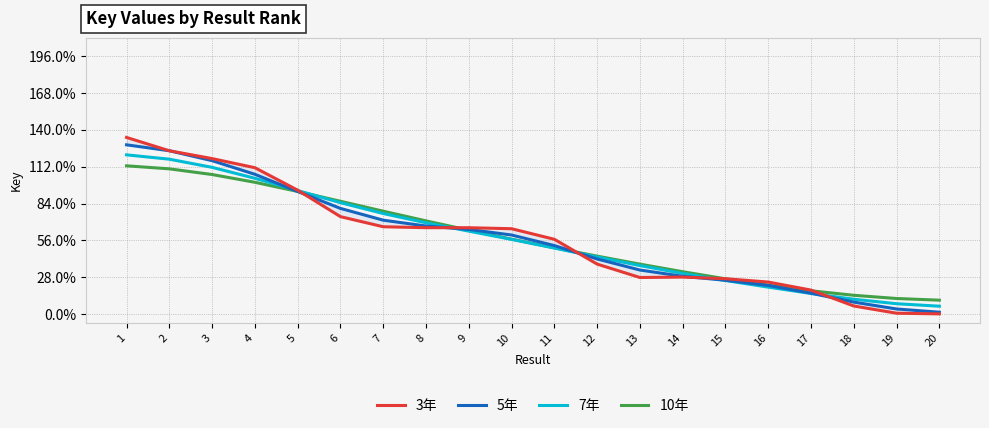

What is the average value of the 10年 series?

0.4